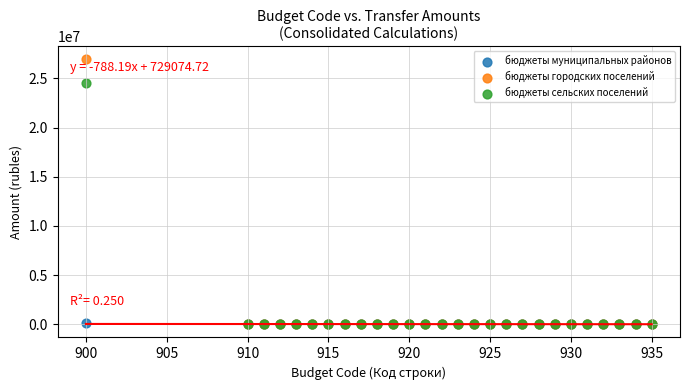

What are all the series names shown in the legend?

бюджеты муниципальных районов, бюджеты городских поселений, бюджеты сельских поселений